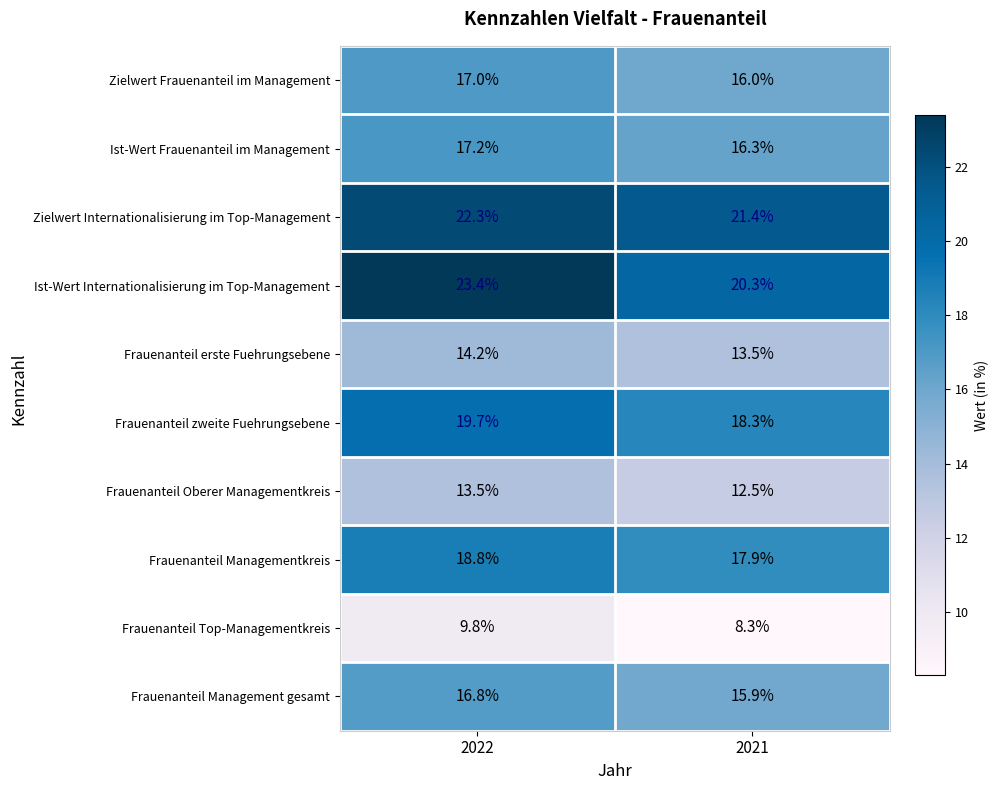

Where is Frauenanteil Top-Managementkreis nearest to the value 9?

2021